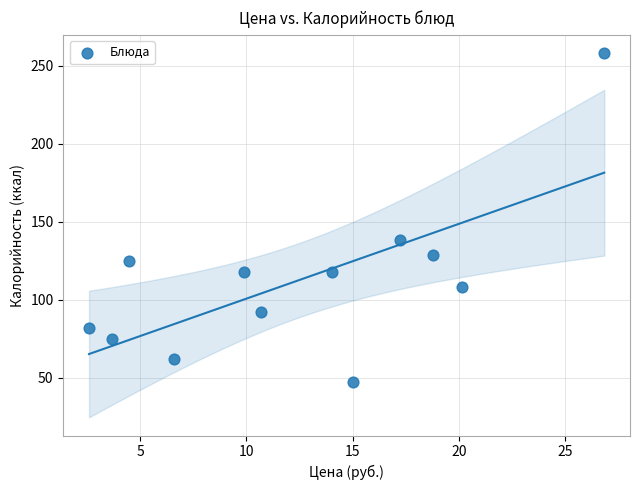

What is the average Y value?

112.6